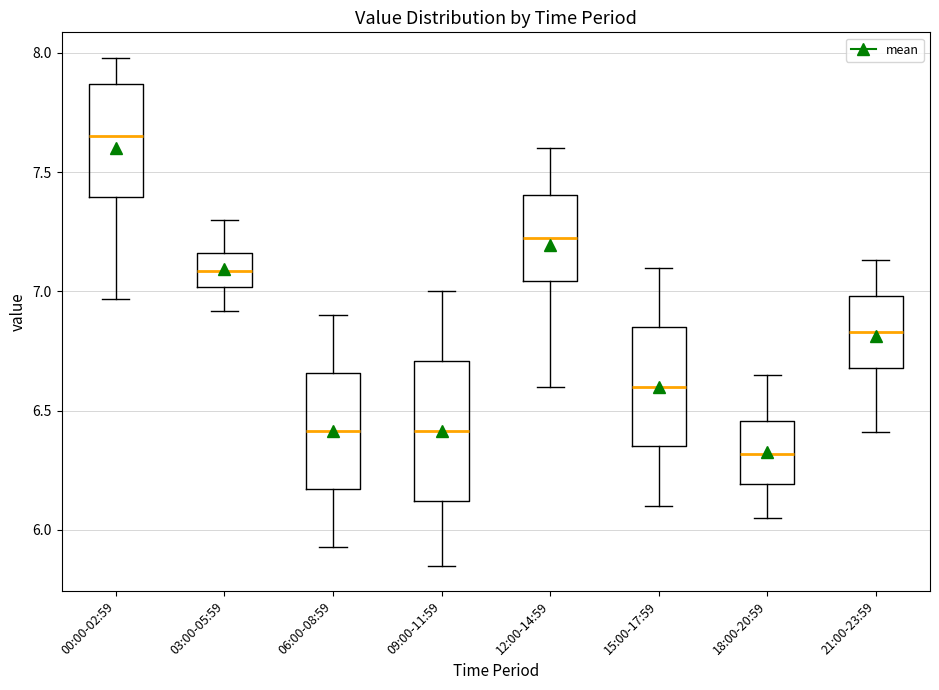

Comparing the boxes themselves (not the whiskers), which one is the tallest?

09:00-11:59